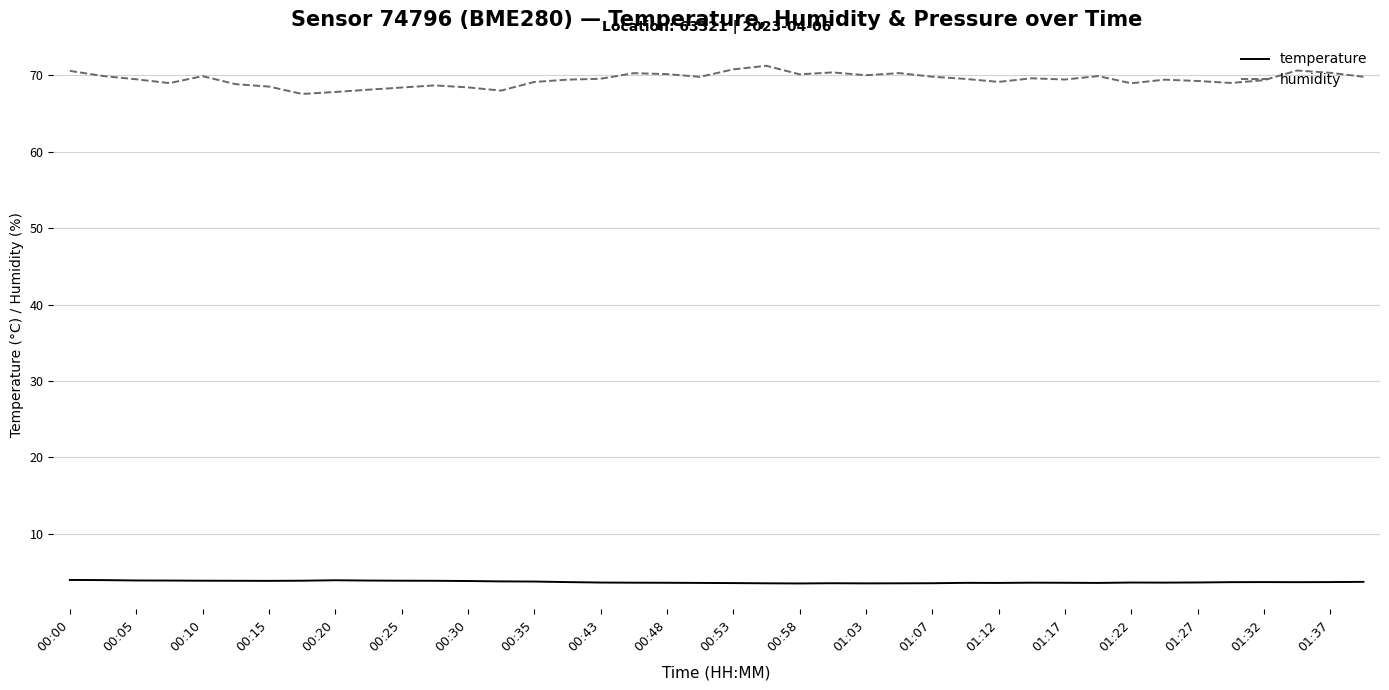

What is the difference between the maximum and minimum values in the humidity series?

3.7